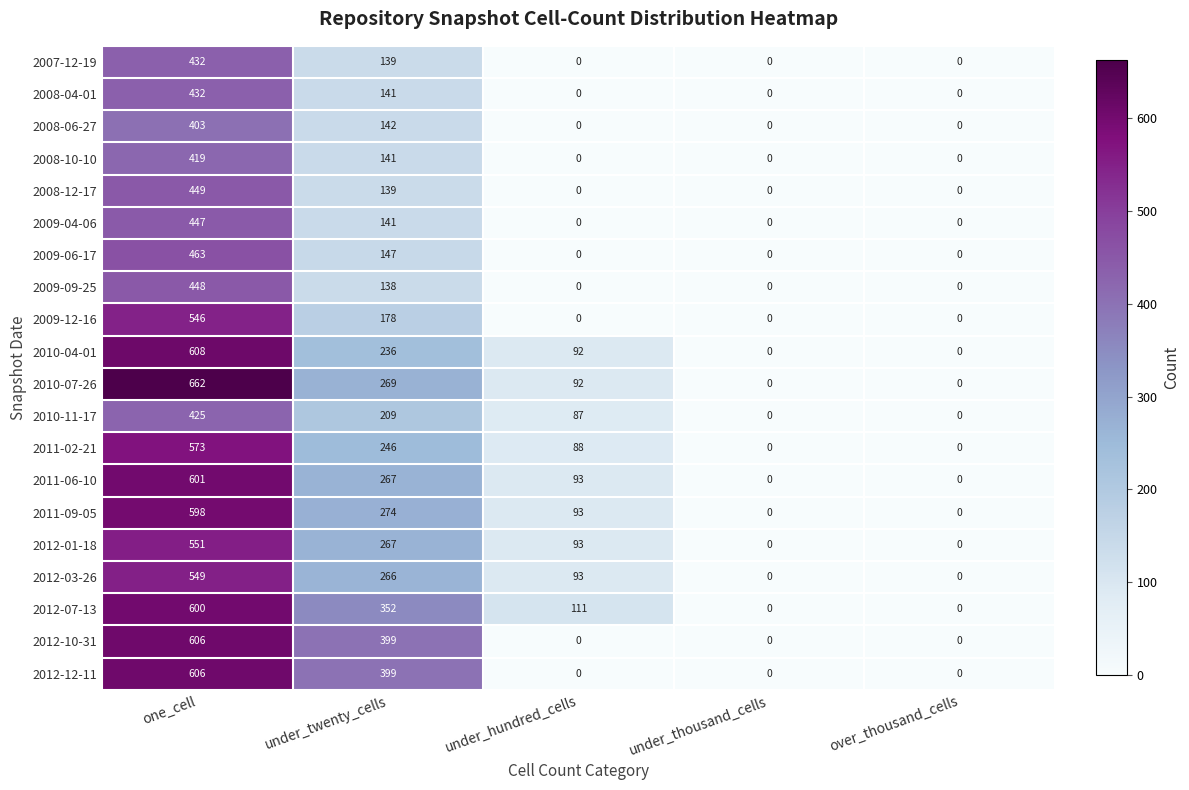

What is the difference between the maximum and minimum values in the 2012-10-31 series?

606